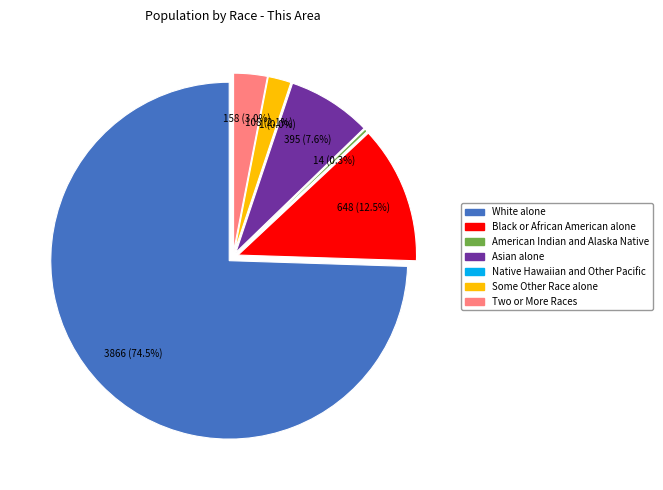

How many slices are in this pie chart?

7